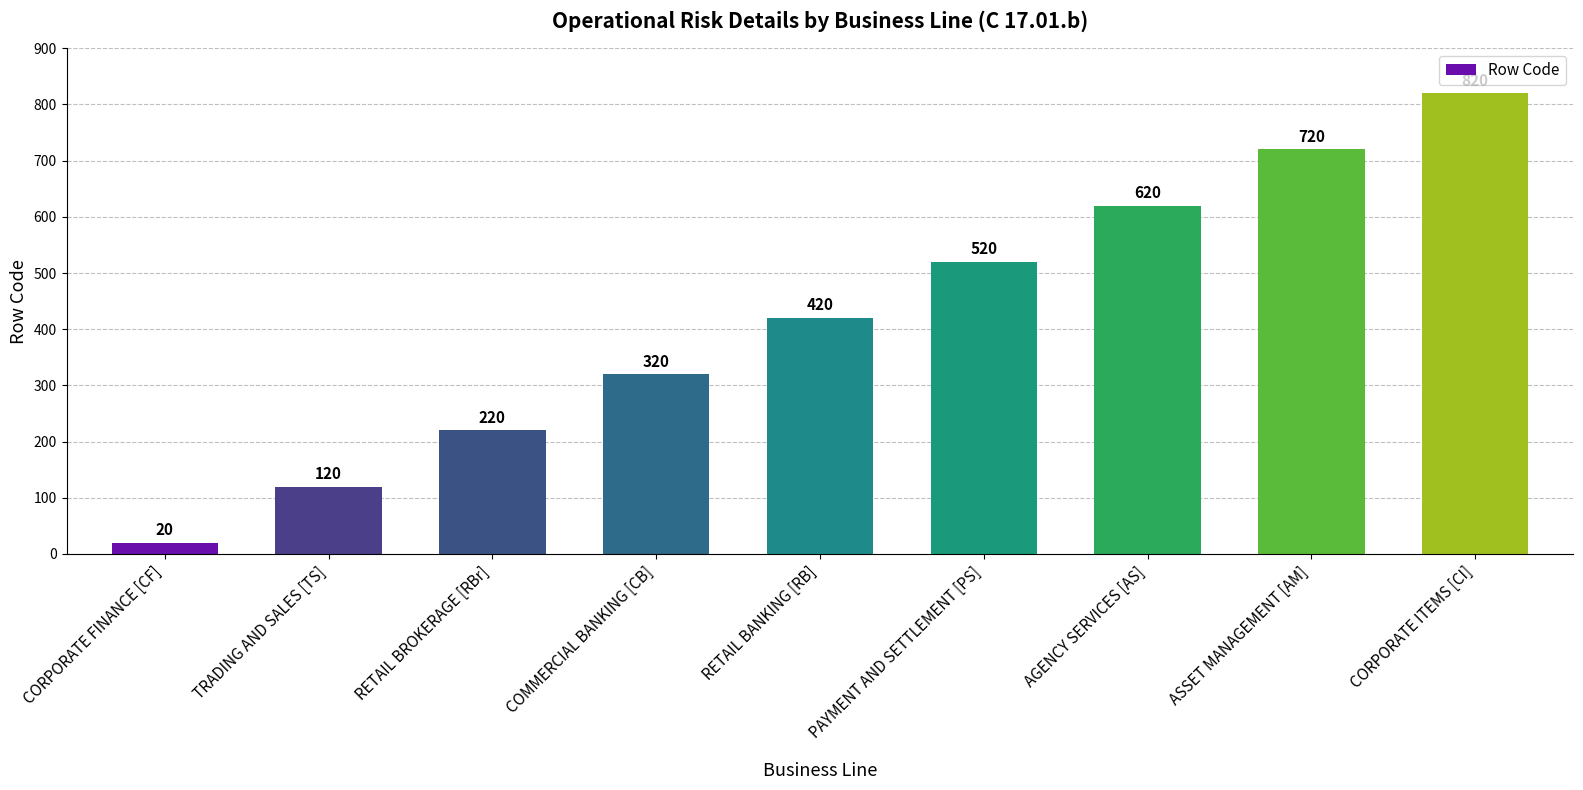

What is the smallest value displayed?

20